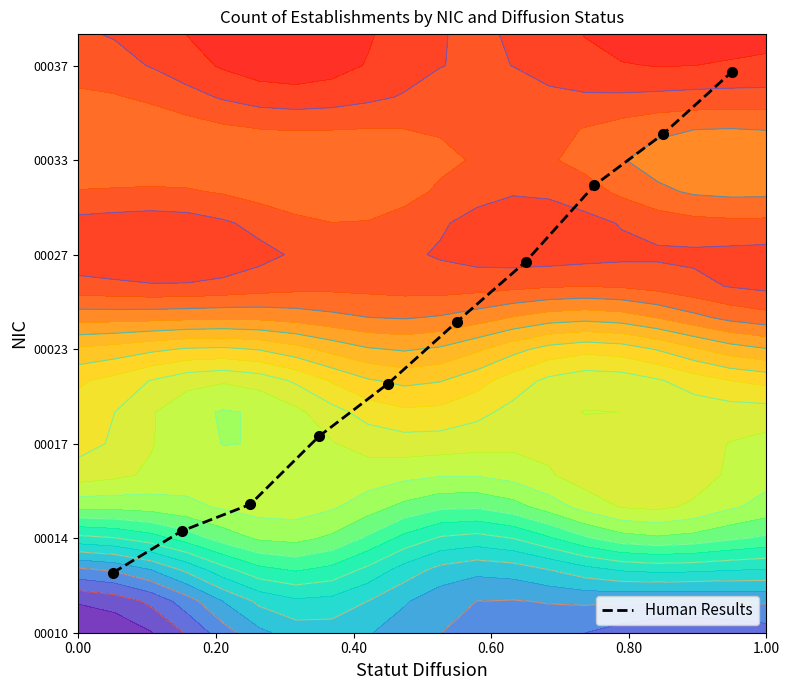

What is the minimum value shown in the chart?

0.1